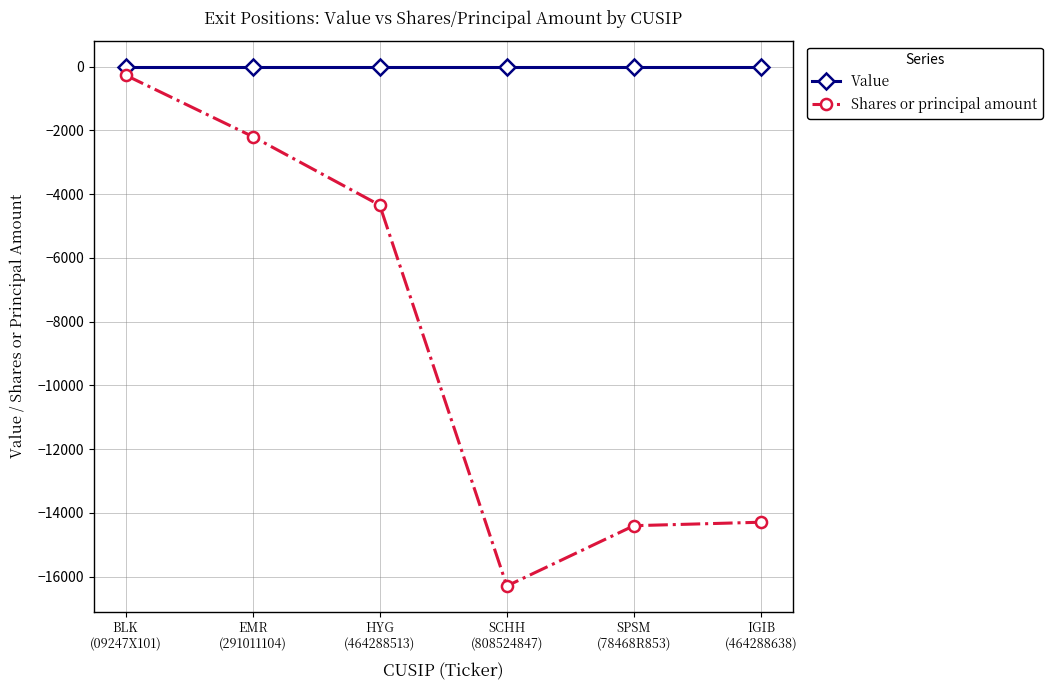

What is the difference between the maximum and minimum values in the Shares or principal amount series?

16026